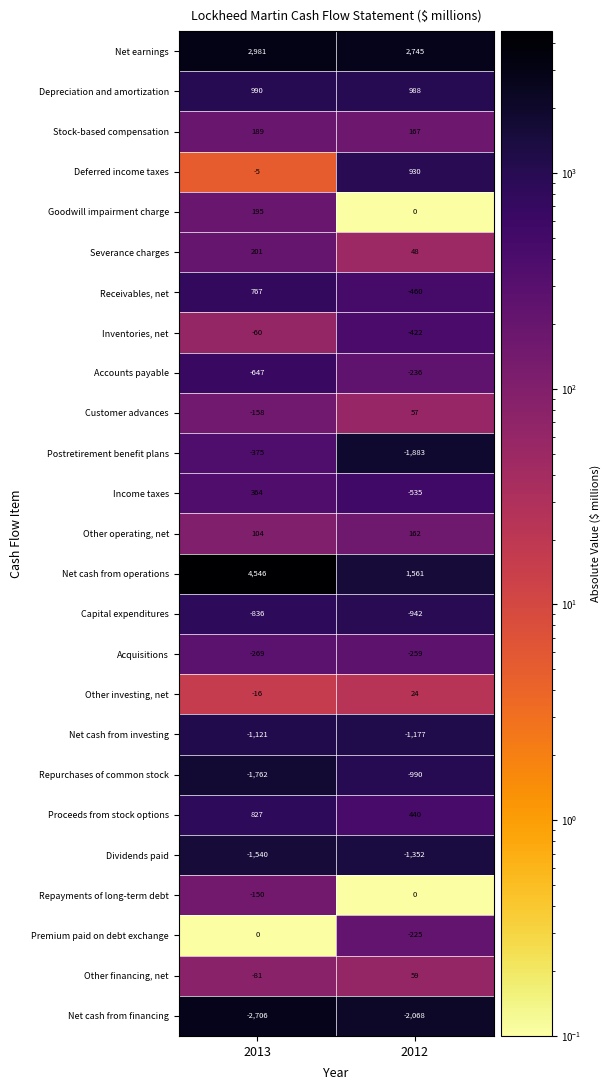

Is it true that Other operating, net equals 90 at 2012?

False